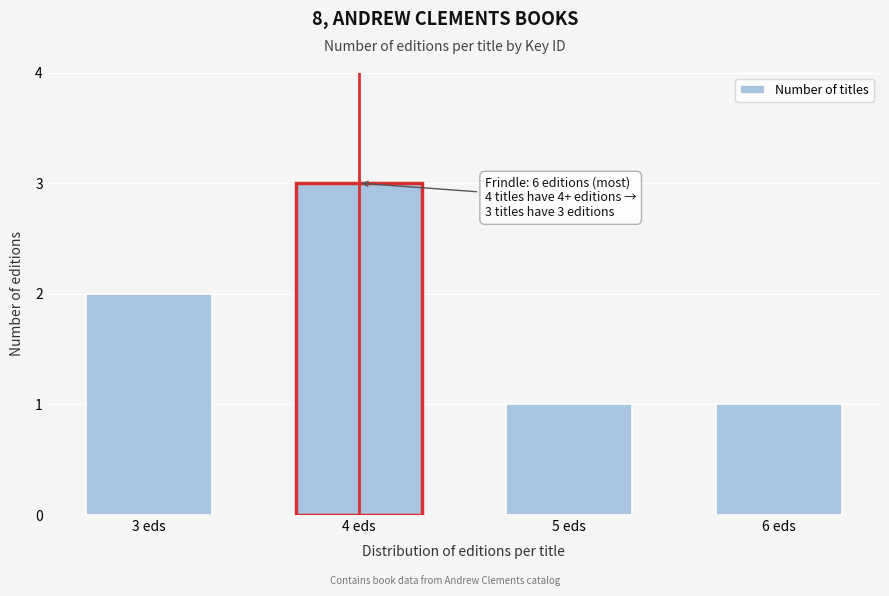

Reading left to right, list all the values displayed in this chart.

2	3	1	1